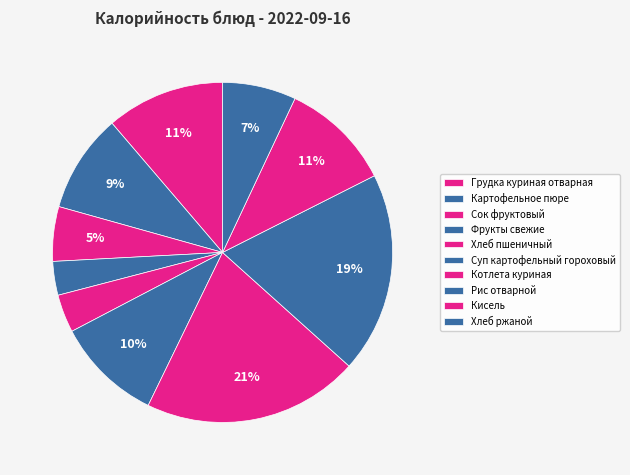

Rank the categories by value from lowest to highest.

Фрукты свежие, Хлеб пшеничный, Сок фруктовый, Хлеб ржаной, Картофельное пюре, Суп картофельный гороховый, Кисель, Грудка куриная отварная, Рис отварной, Котлета куриная